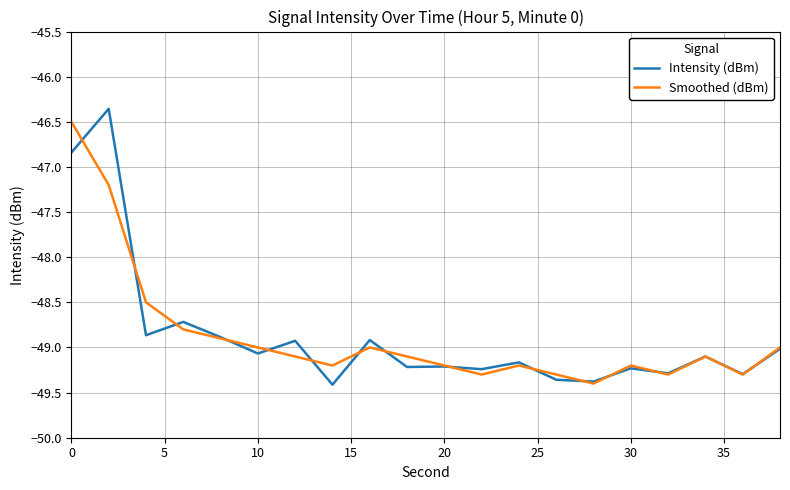

What is the highest value of the Intensity (dBm) series?

-46.4